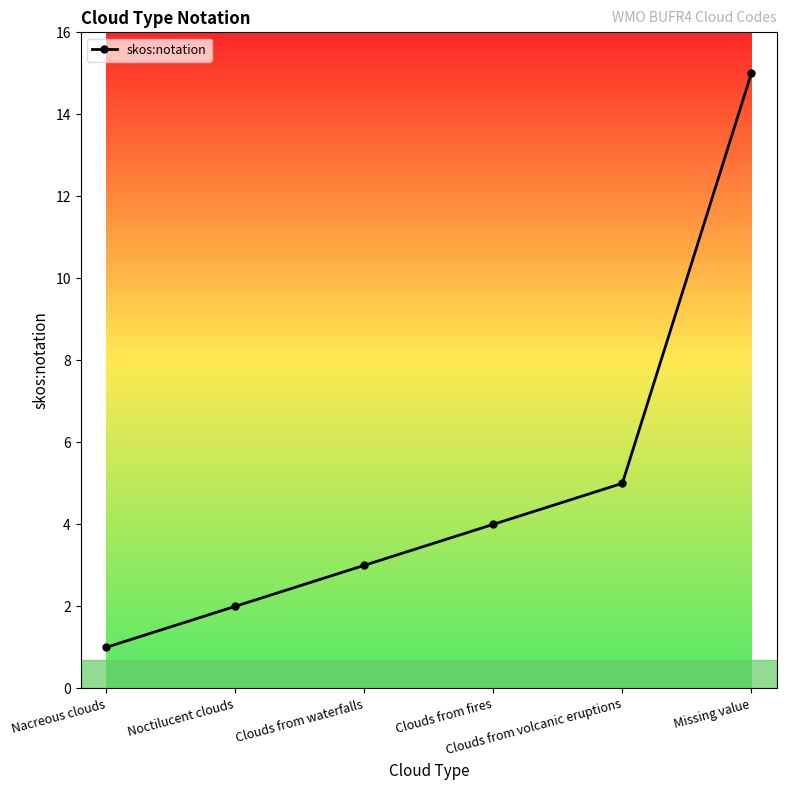

Reading right to left, extract all data points from this chart.

15	5	4	3	2	1